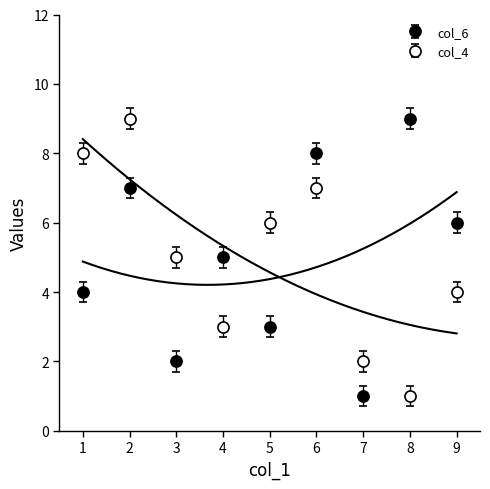

After their last crossing, which series has the higher values: col_6 or col_4?

col_4